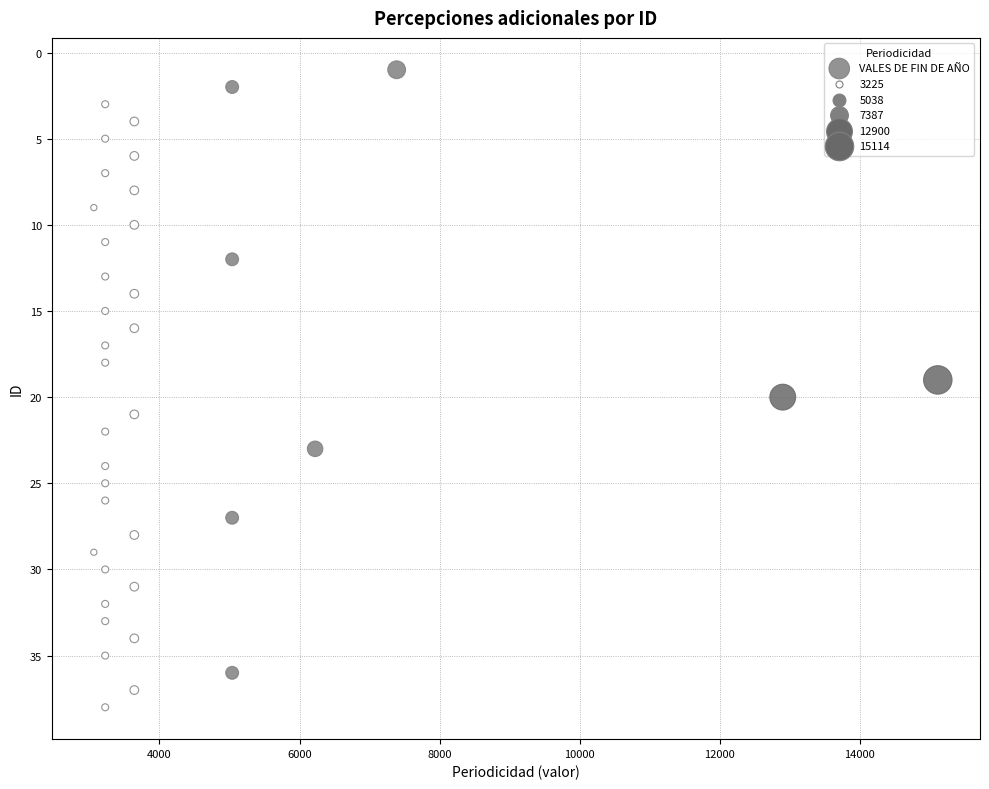

What is the range of Y values (max minus min)?

37